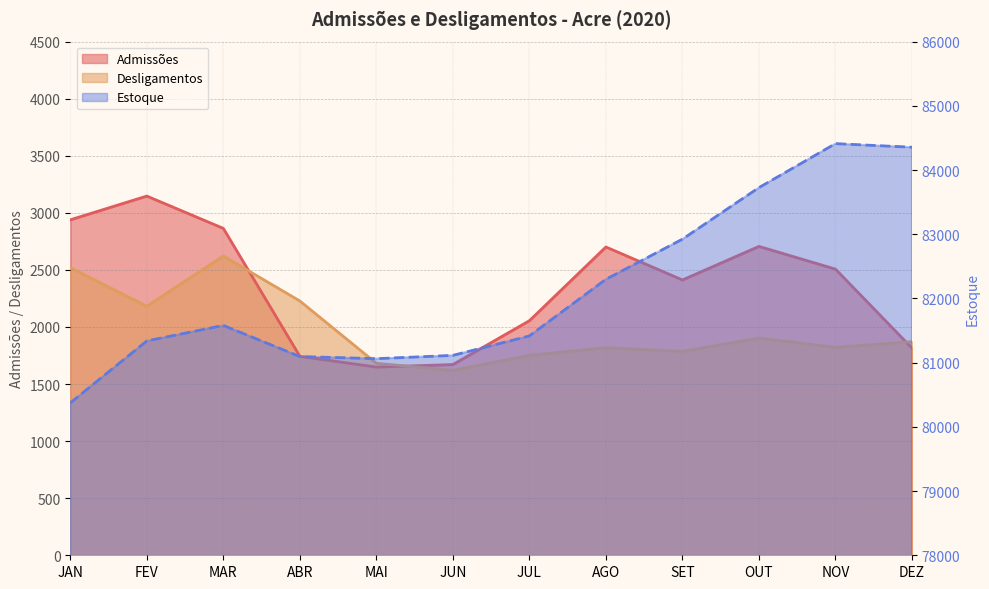

How many lines are shown in the chart?

3